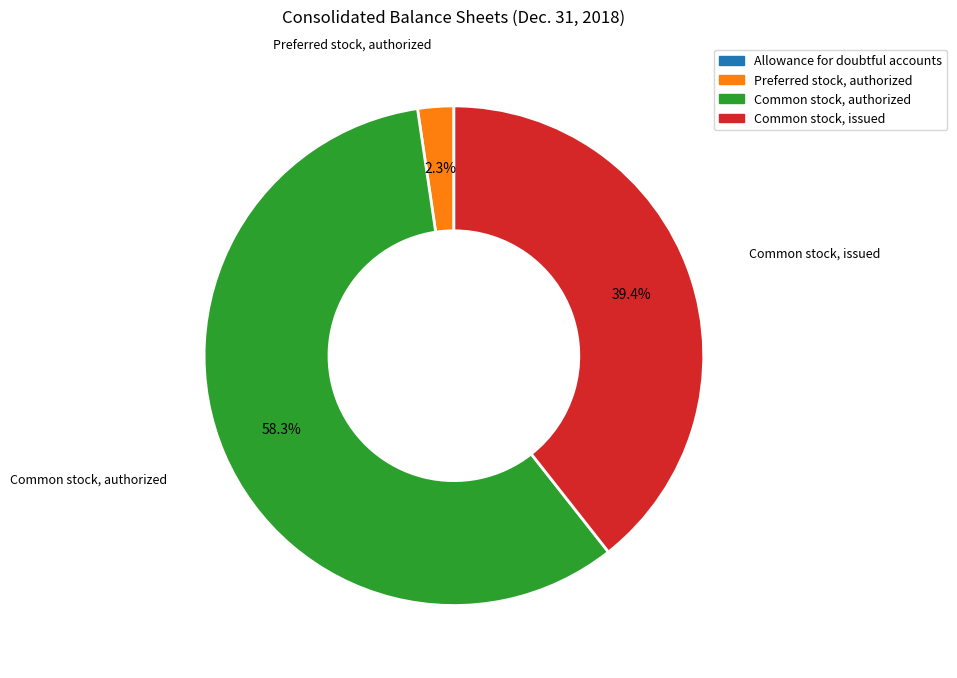

Which slice is the largest?

Common stock, authorized